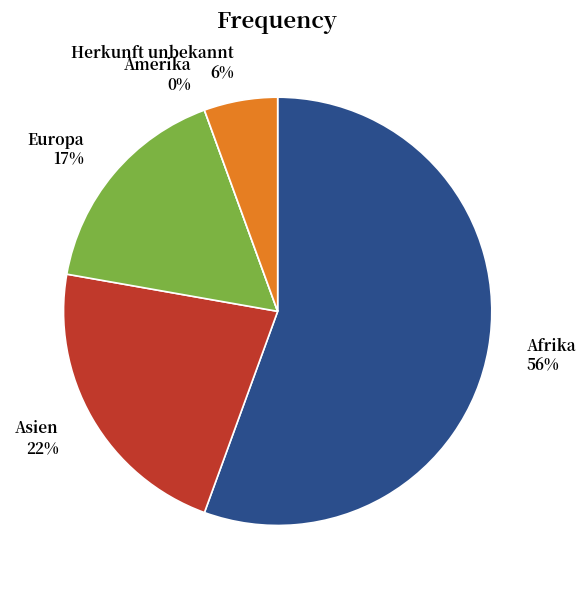

Which has a higher value, Europa or Asien?

Asien